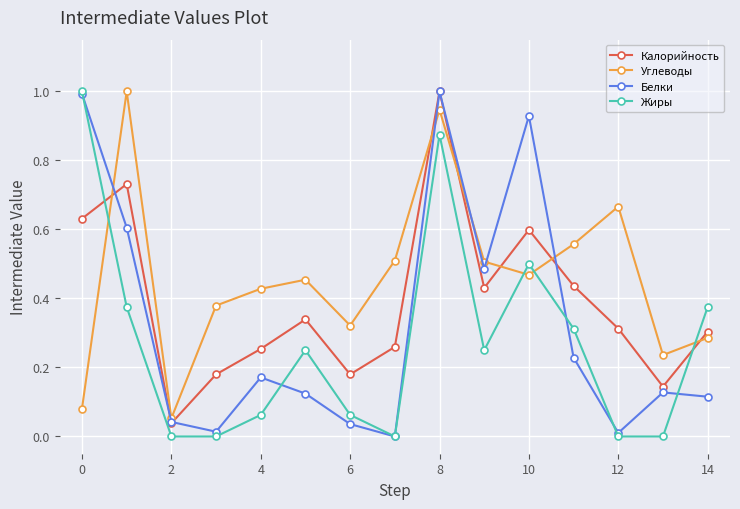

True or false: Белки has more than 1 points higher than both neighbors.

True